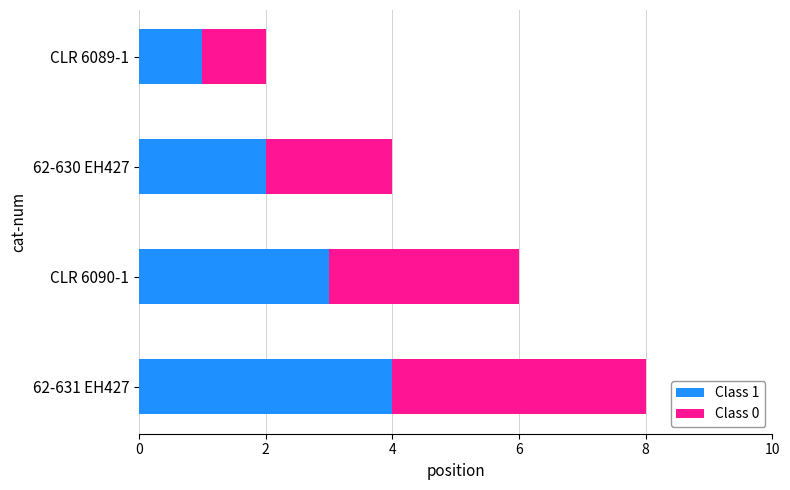

Is it true that Class 1 equals 4 at 62-631 EH427?

True